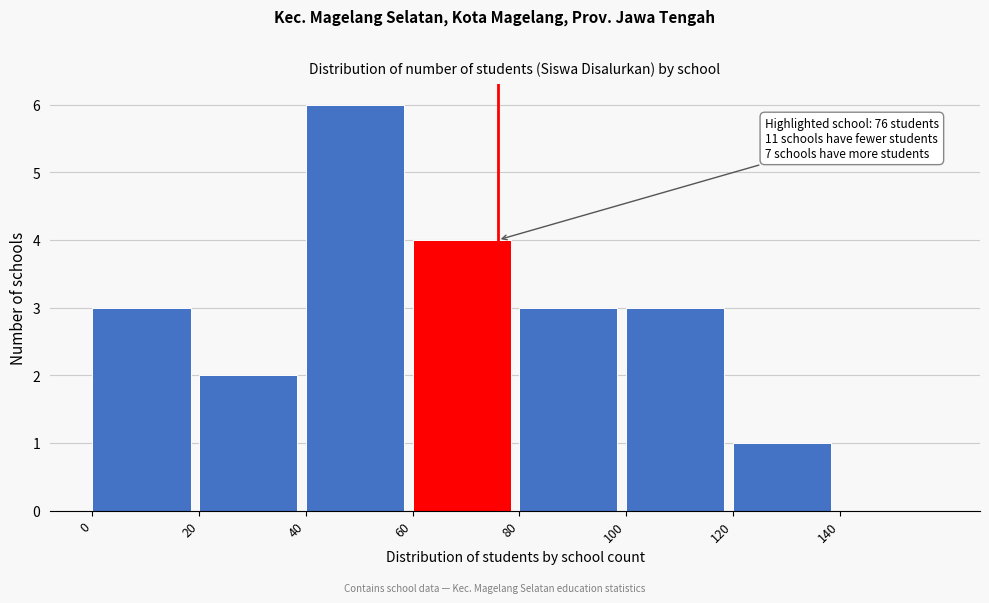

Which range on the x-axis has the tallest bar?

40 to 60